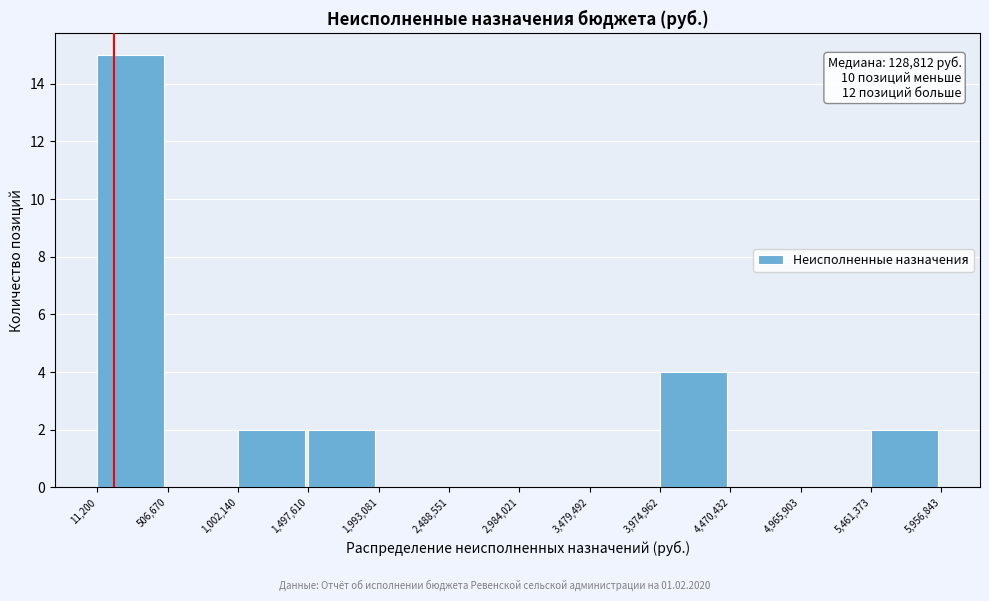

Which range on the x-axis has the tallest bar?

11,200 to 506,670